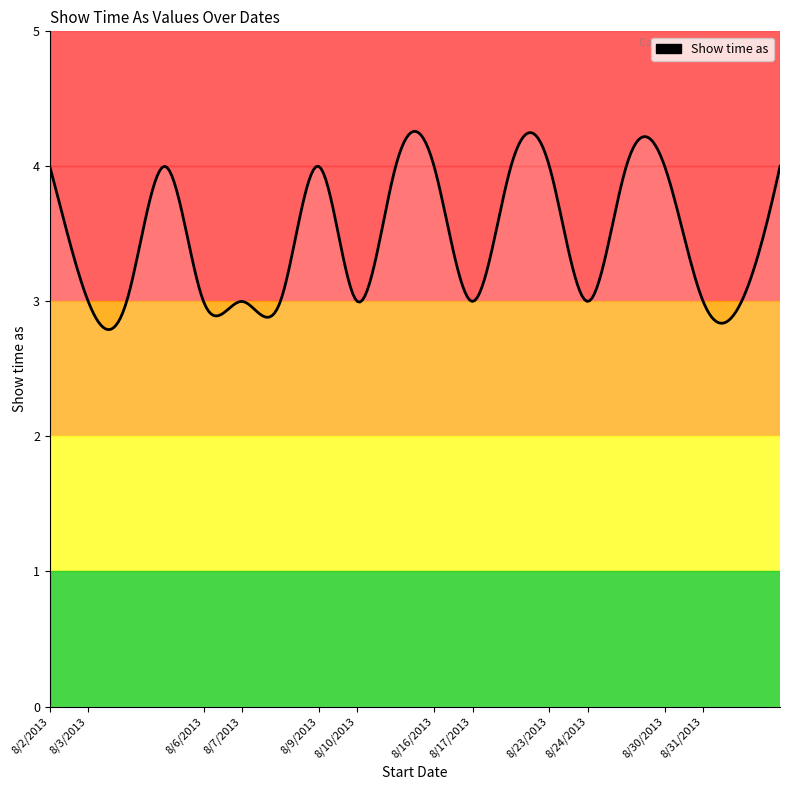

What is the difference between the maximum and minimum values?

1.5